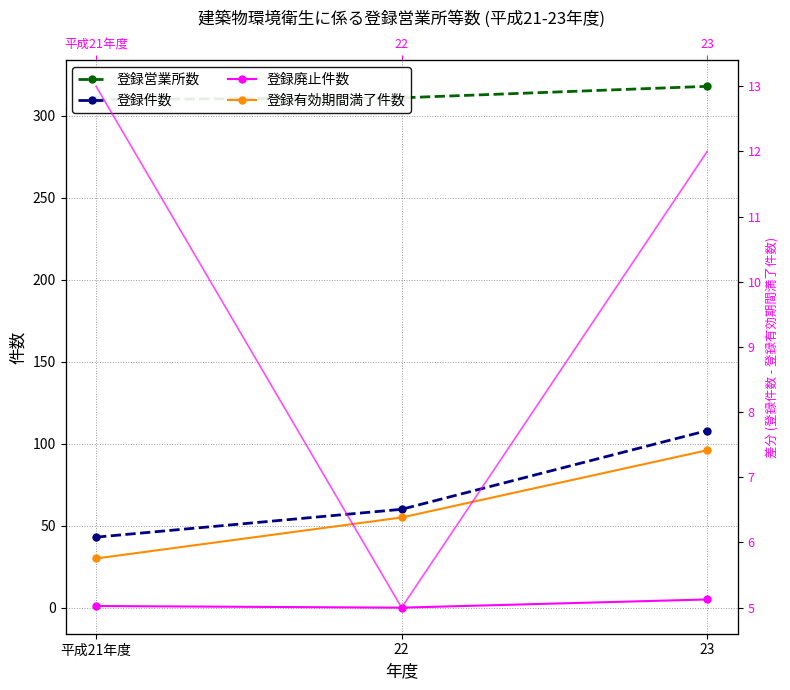

Where does the 登録件数 series first go above 60?

23